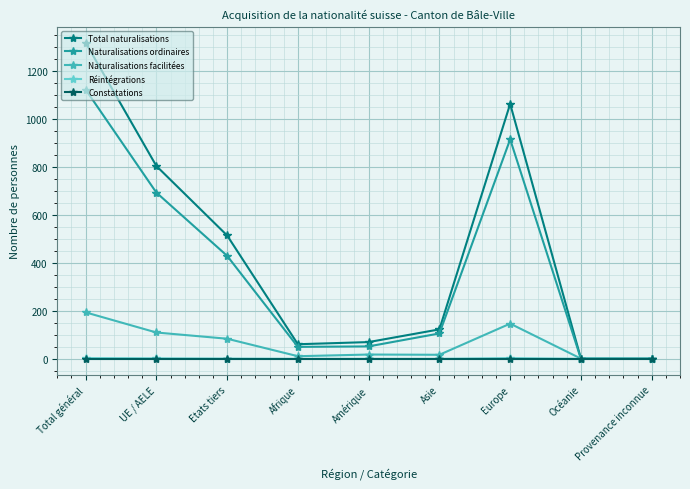

Which series has the largest range (max minus min)?

Total naturalisations